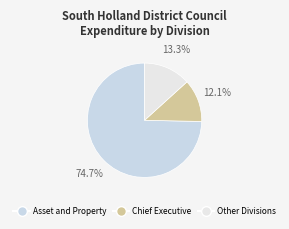

Which slice represents more than half of the pie?

Asset and Property